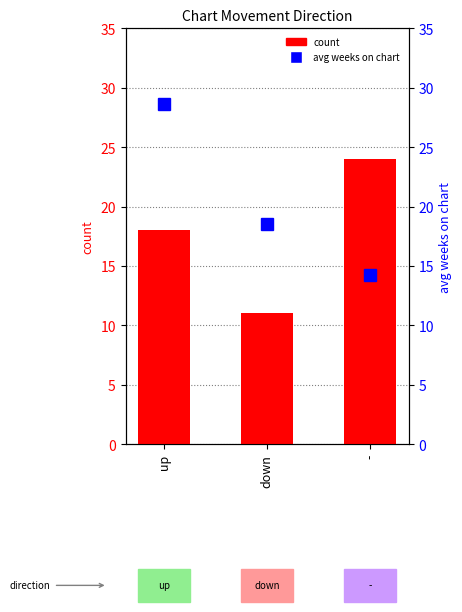

Rank the series by their average value, from highest to lowest.

avg weeks on chart, count